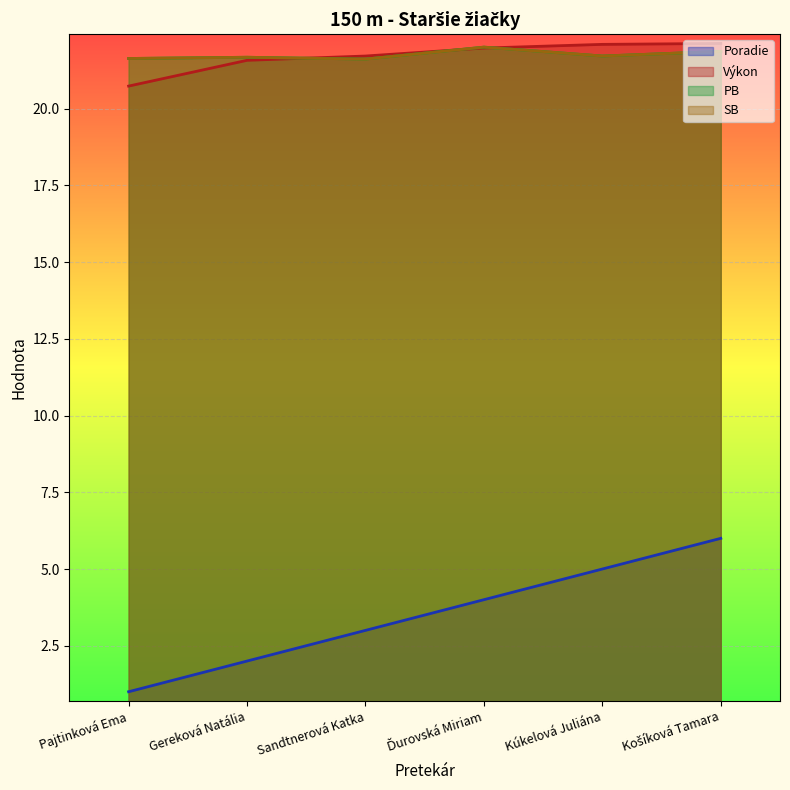

Is it true that PB equals 21.6 at Pajtinková Ema?

True